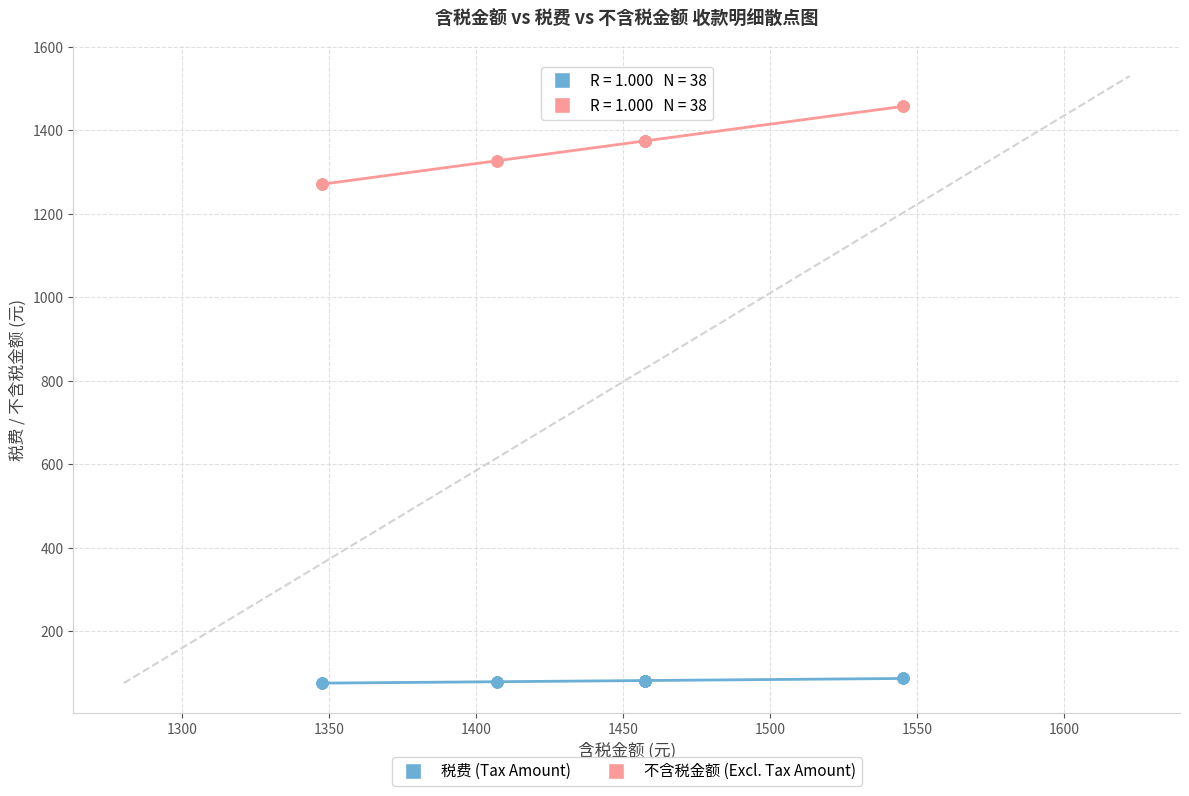

Which series reaches the minimum Y coordinate?

税费 (Tax Amount)